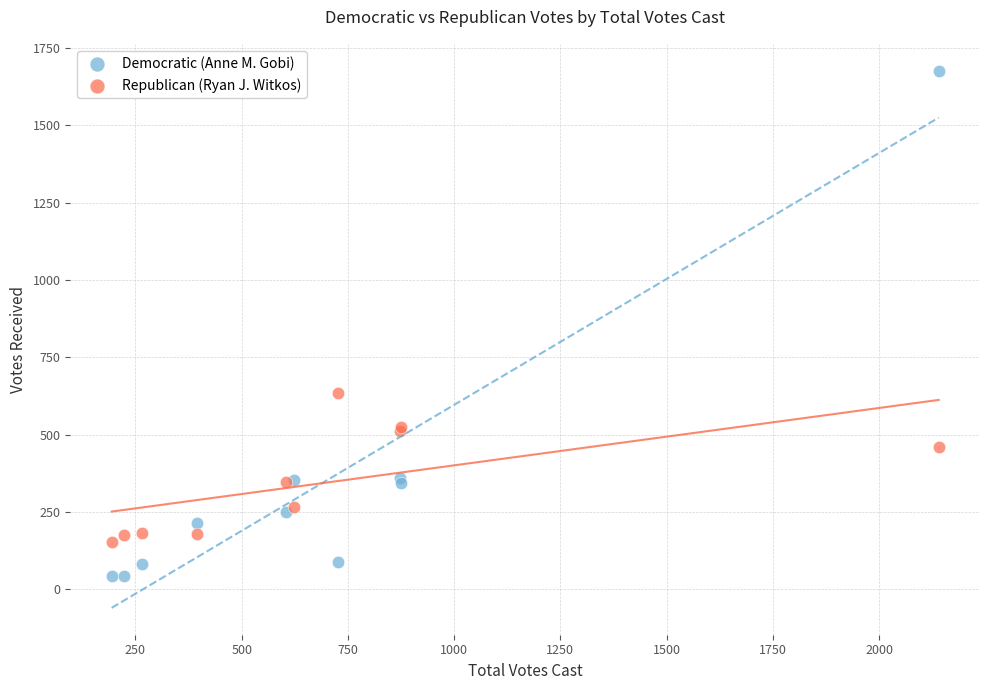

Which series has the largest Y range (max minus min)?

Democratic (Anne M. Gobi)